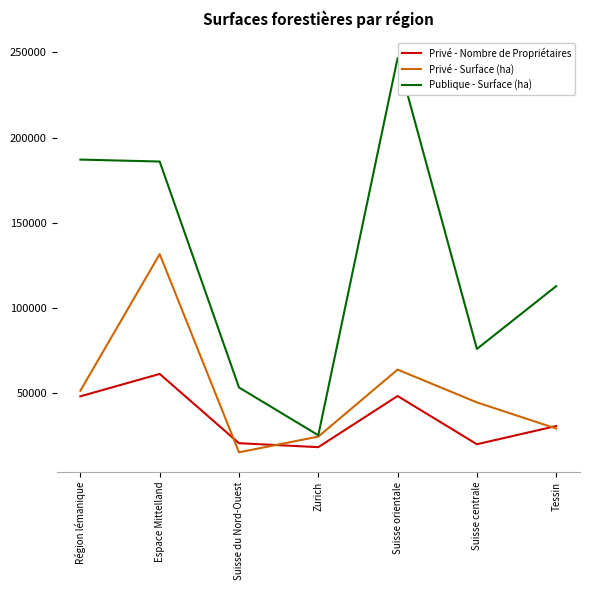

Rank the series by their average value, from highest to lowest.

Publique - Surface (ha), Privé - Surface (ha), Privé - Nombre de Propriétaires